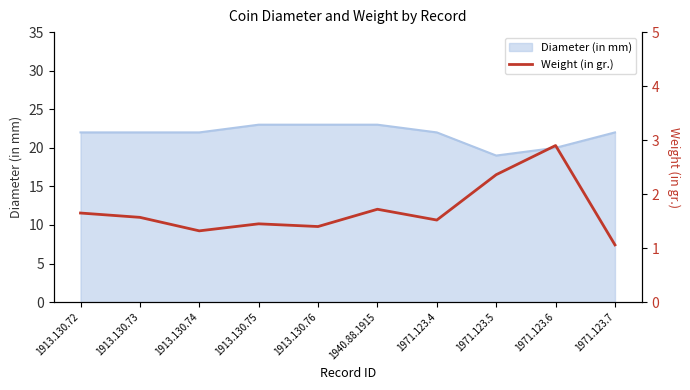

Rank the categories by value from highest to lowest.

1971.123.6, 1971.123.5, 1940.88.1915, 1913.130.72, 1913.130.73, 1971.123.4, 1913.130.75, 1913.130.76, 1913.130.74, 1971.123.7